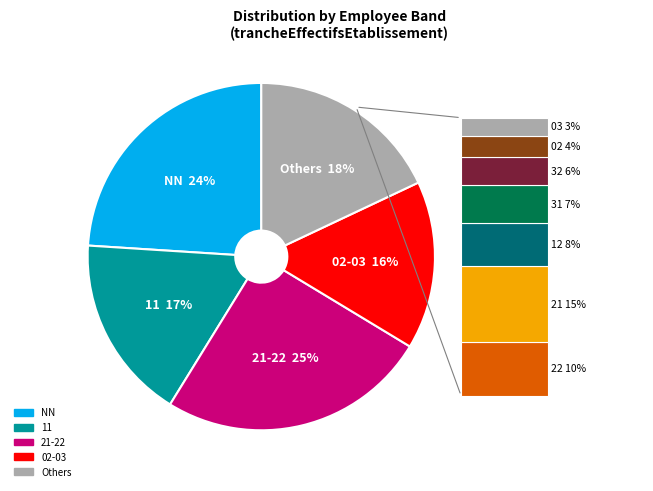

Count the number of slices in the pie.

5